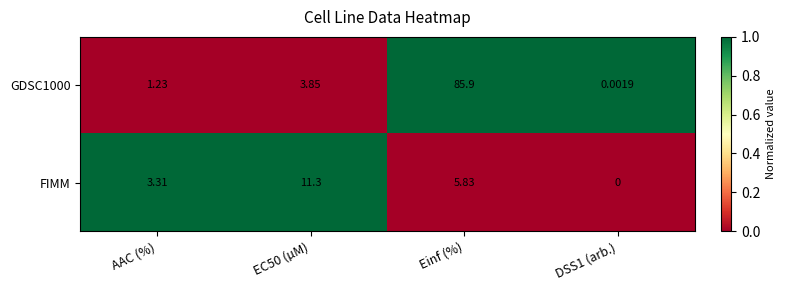

At which category is the sum across all series the highest?

Einf (%)